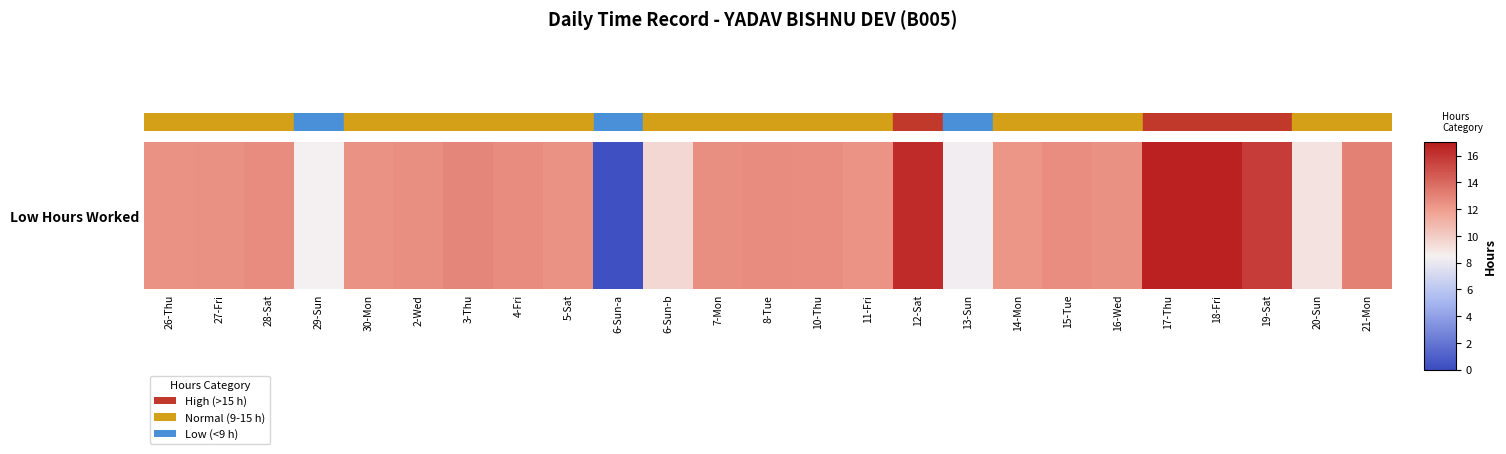

Rank the categories by value from lowest to highest.

6-Sun-a, 13-Sun, 29-Sun, 20-Sun, 6-Sun-b, 14-Mon, 11-Fri, 26-Thu, 5-Sat, 30-Mon, 16-Wed, 27-Fri, 2-Wed, 7-Mon, 10-Thu, 15-Tue, 28-Sat, 8-Tue, 4-Fri, 3-Thu, 21-Mon, 19-Sat, 12-Sat, 17-Thu, 18-Fri